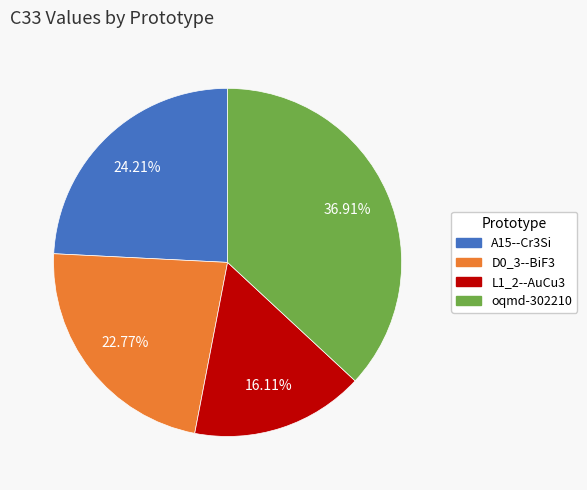

Does any single category account for the majority?

No